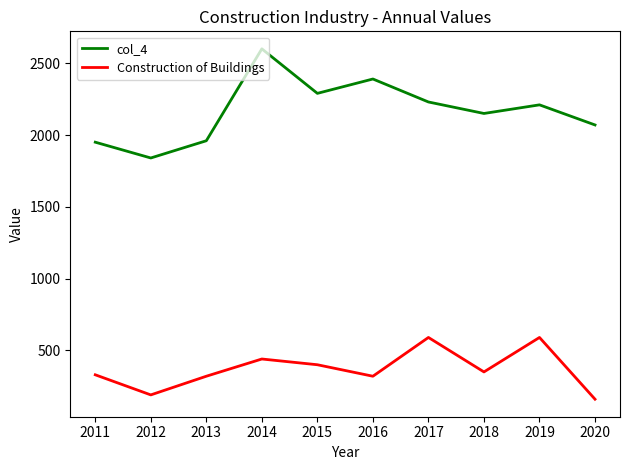

What is the difference between the col_4 values at 2016 and 2018?

240